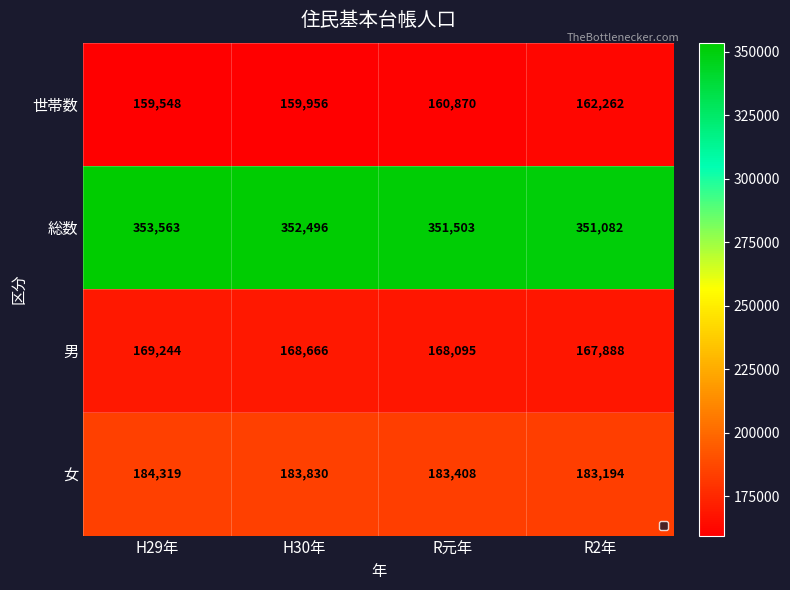

Which series has the largest range (max minus min)?

世帯数